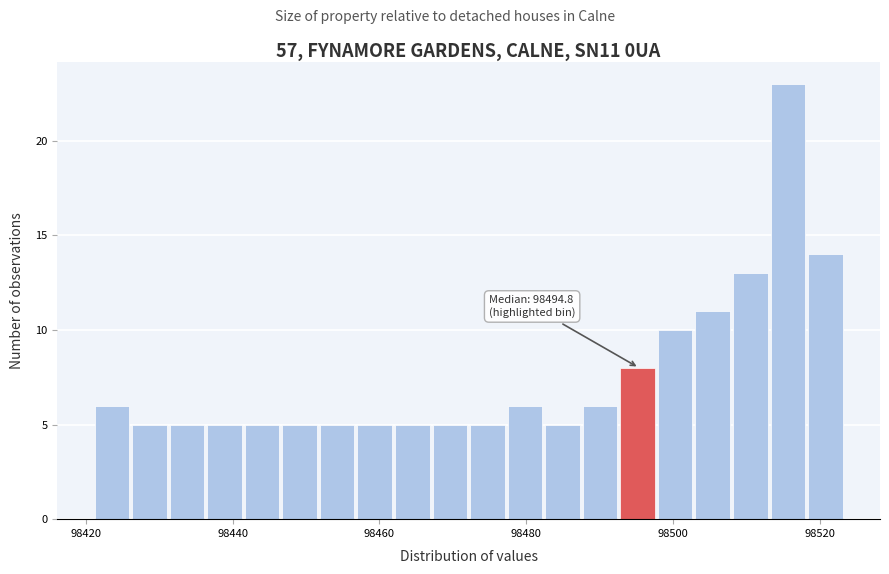

Read against the x-axis, roughly where is the centre of the tallest bar?

98516